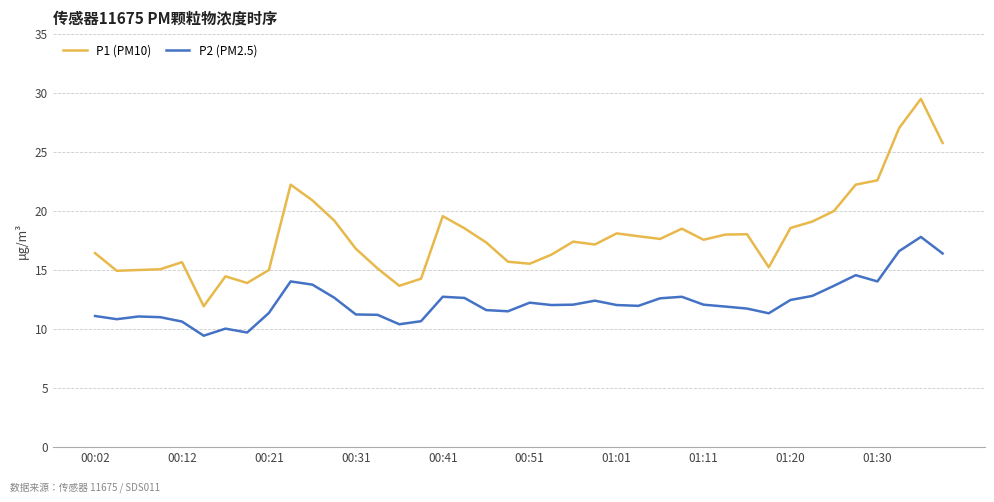

List the series in order of their overall mean, highest first.

P1 (PM10), P2 (PM2.5)